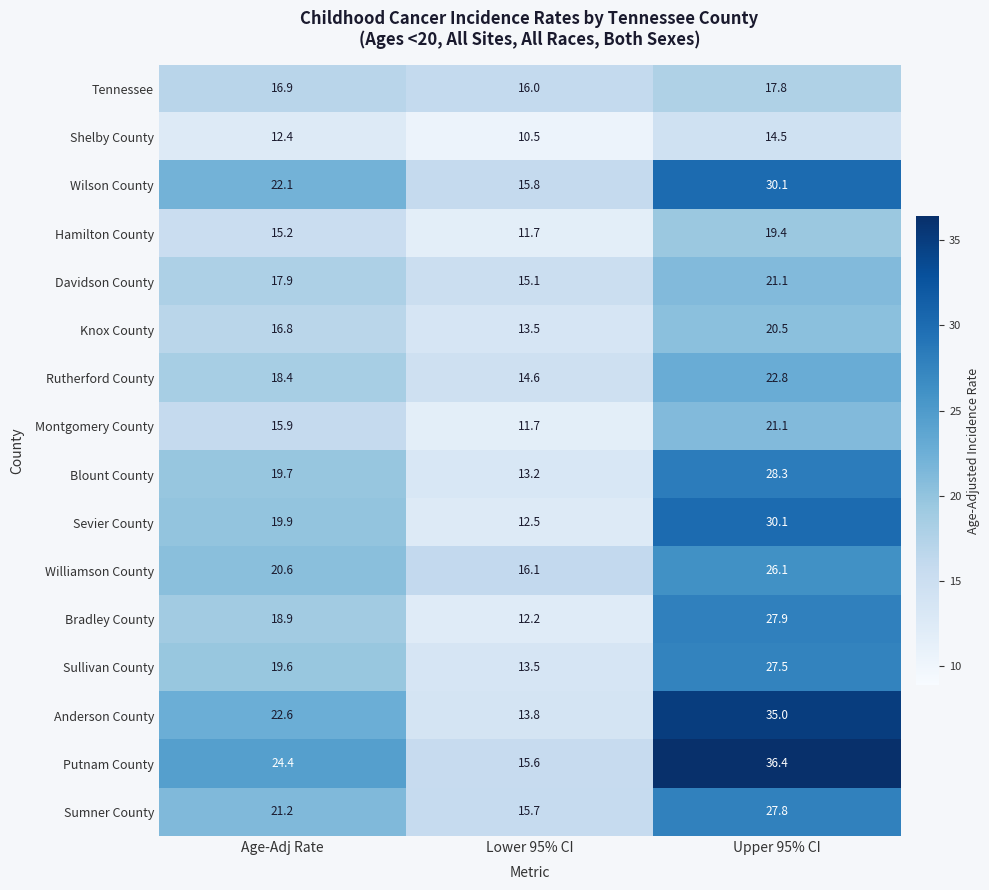

Rank the categories by Williamson County value from lowest to highest.

Lower 95% CI, Age-Adj Rate, Upper 95% CI